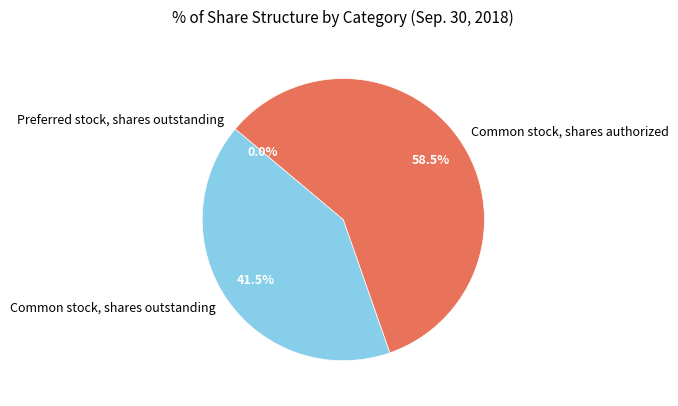

How much of the chart is everything except Common stock, shares authorized?

41.5%